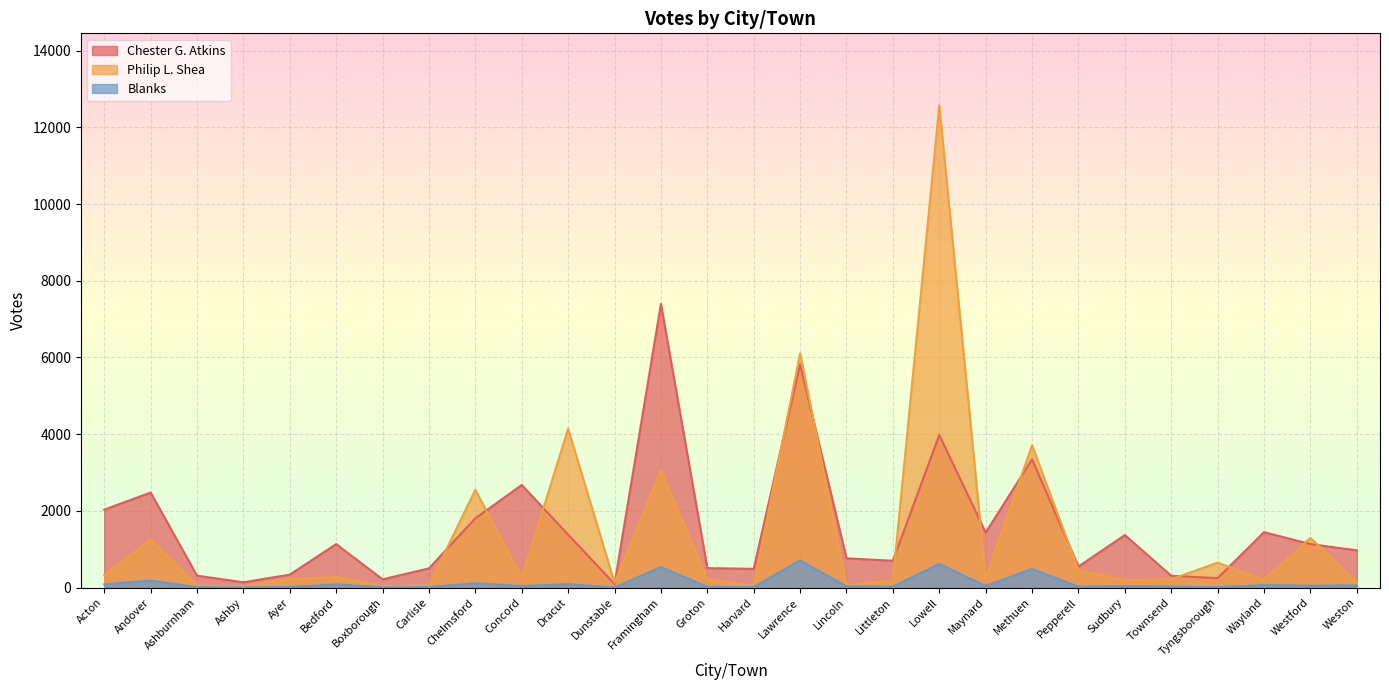

Is it true that Chester G. Atkins equals 1380 at Dracut?

True